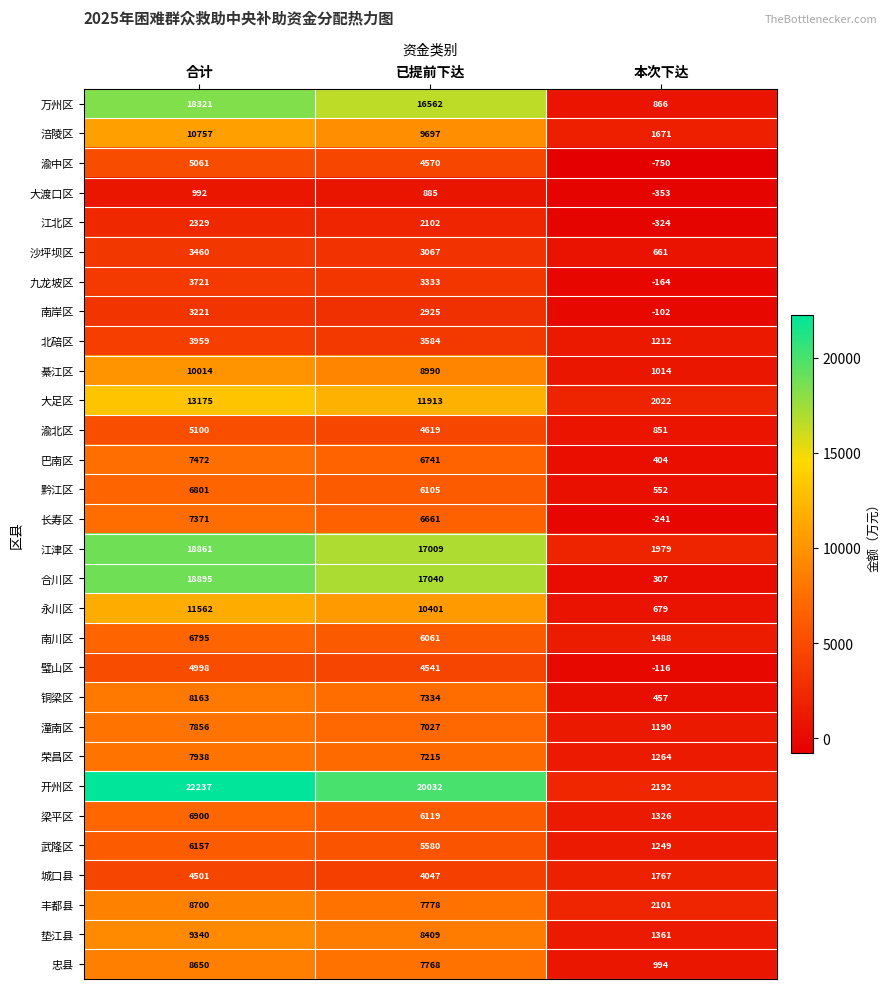

How many data points does each series have?

3